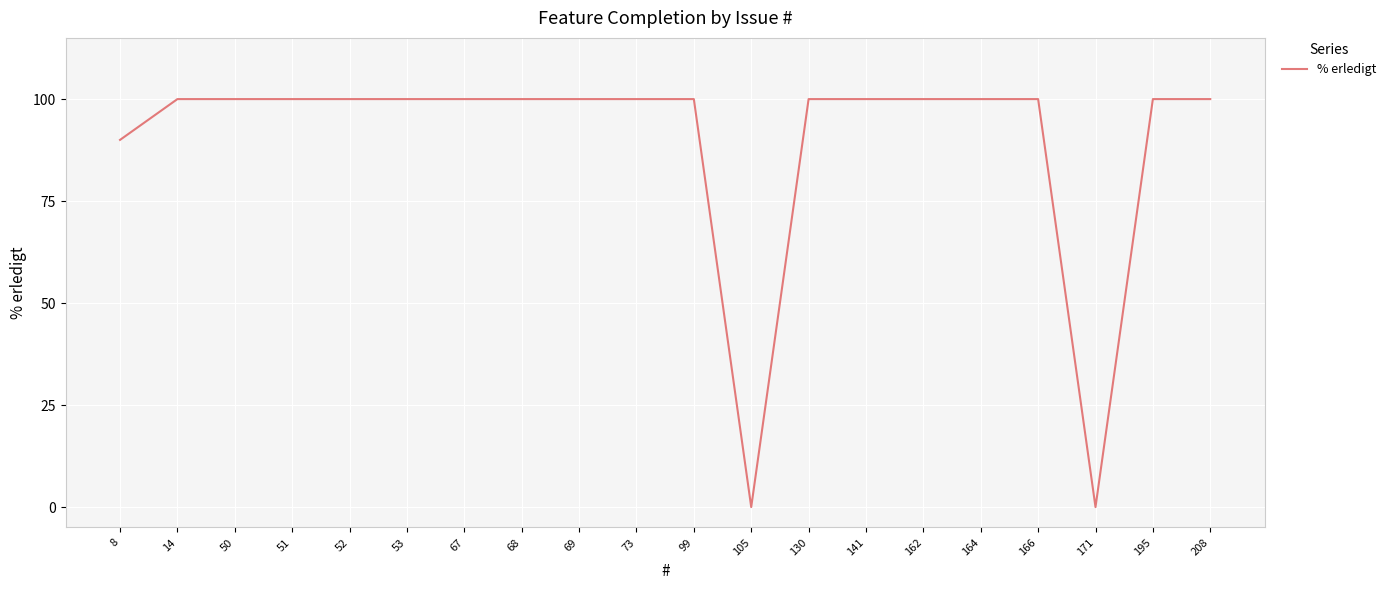

True or false: the data shows 52 at 8.

False